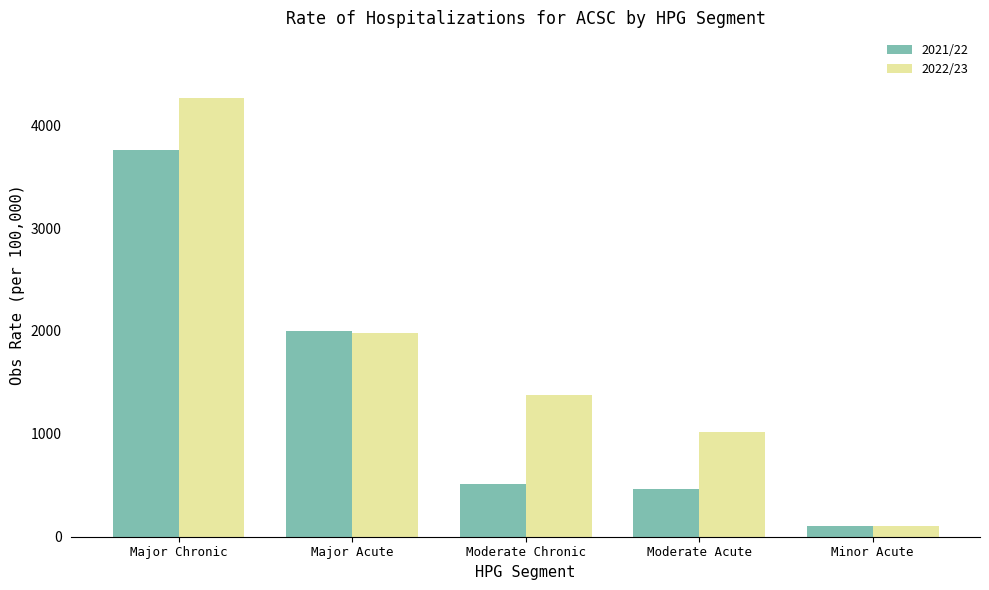

At how many categories does at least one series exceed 3744?

1